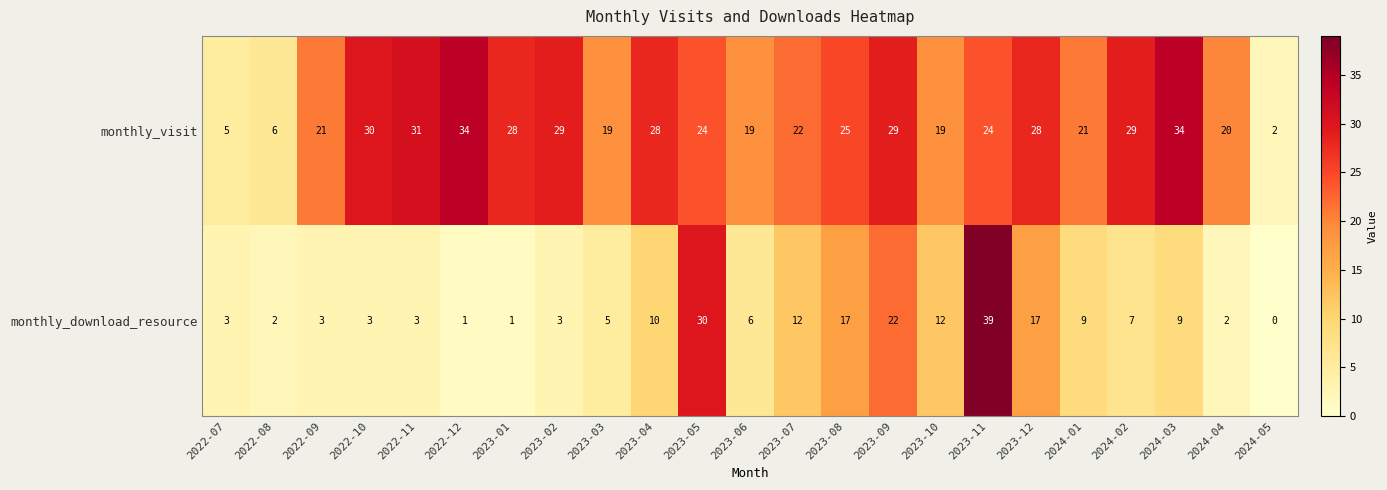

True or false: monthly_download_resource has a value of 17 at 2023-08.

True